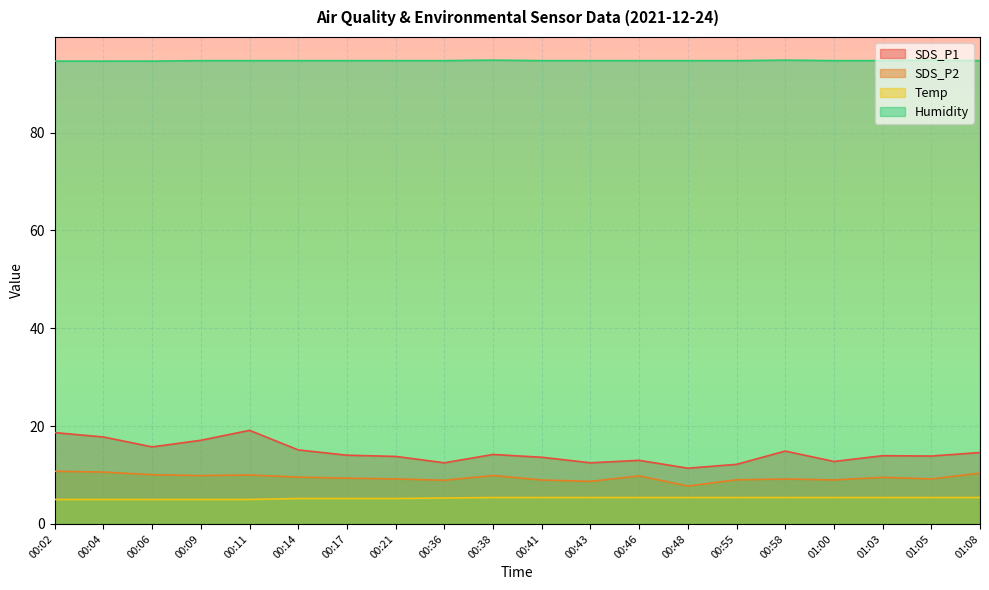

True or false: SDS_P1 and Humidity cross at least once.

False